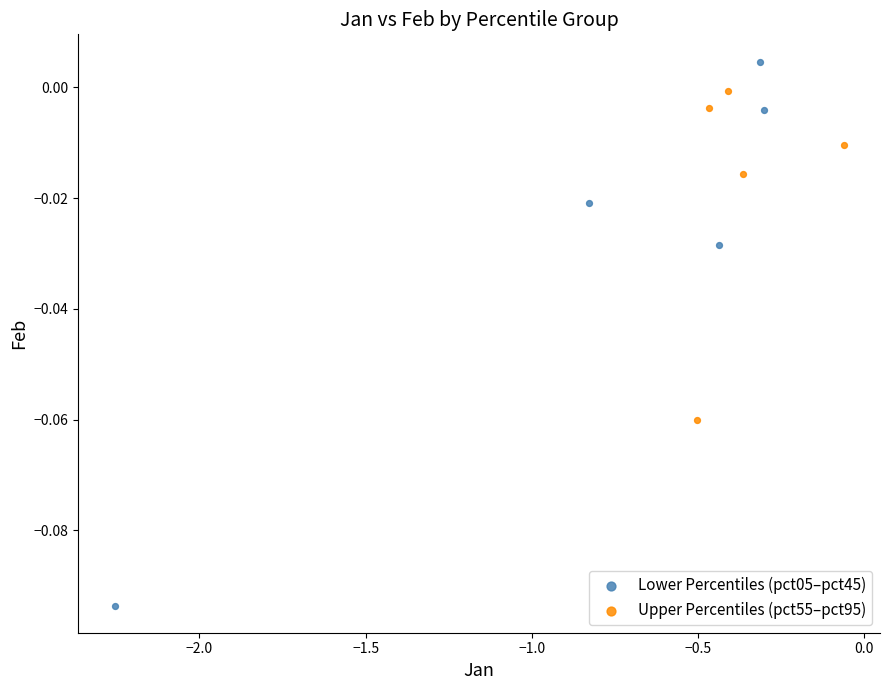

Which series reaches the minimum Y coordinate?

Lower Percentiles (pct05–pct45)